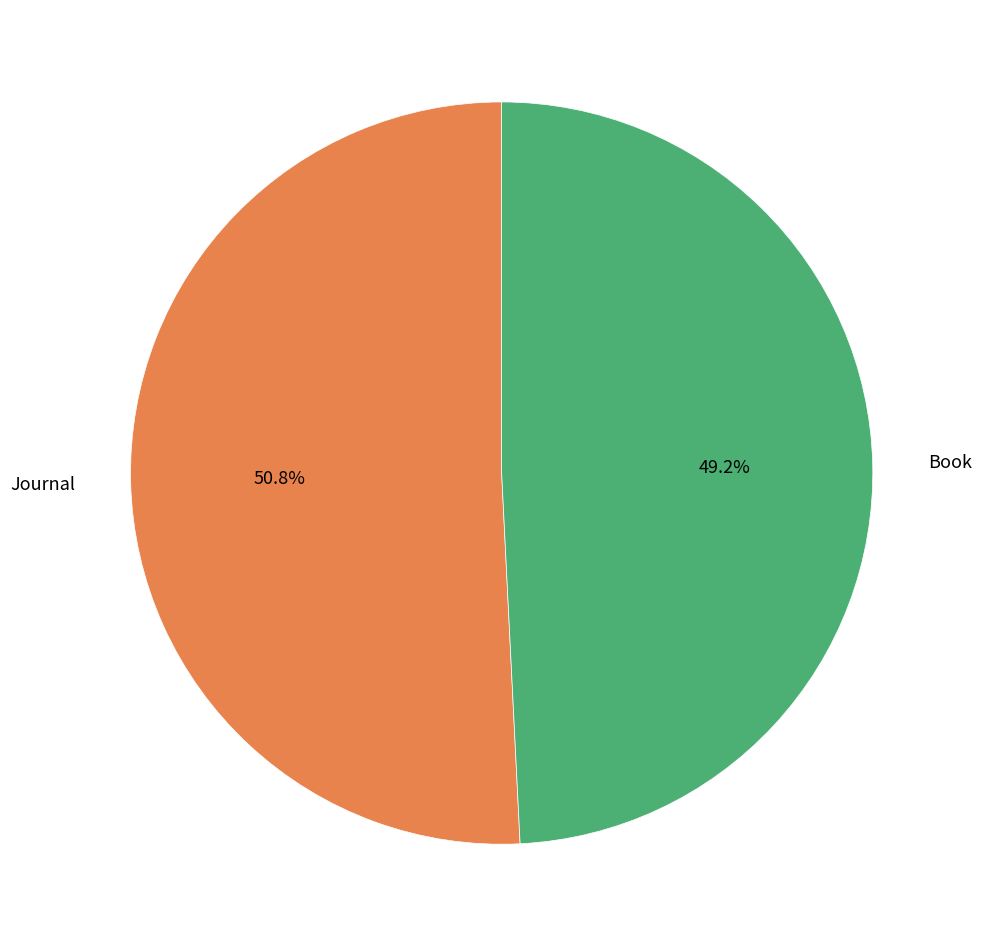

Count the number of slices in the pie.

2